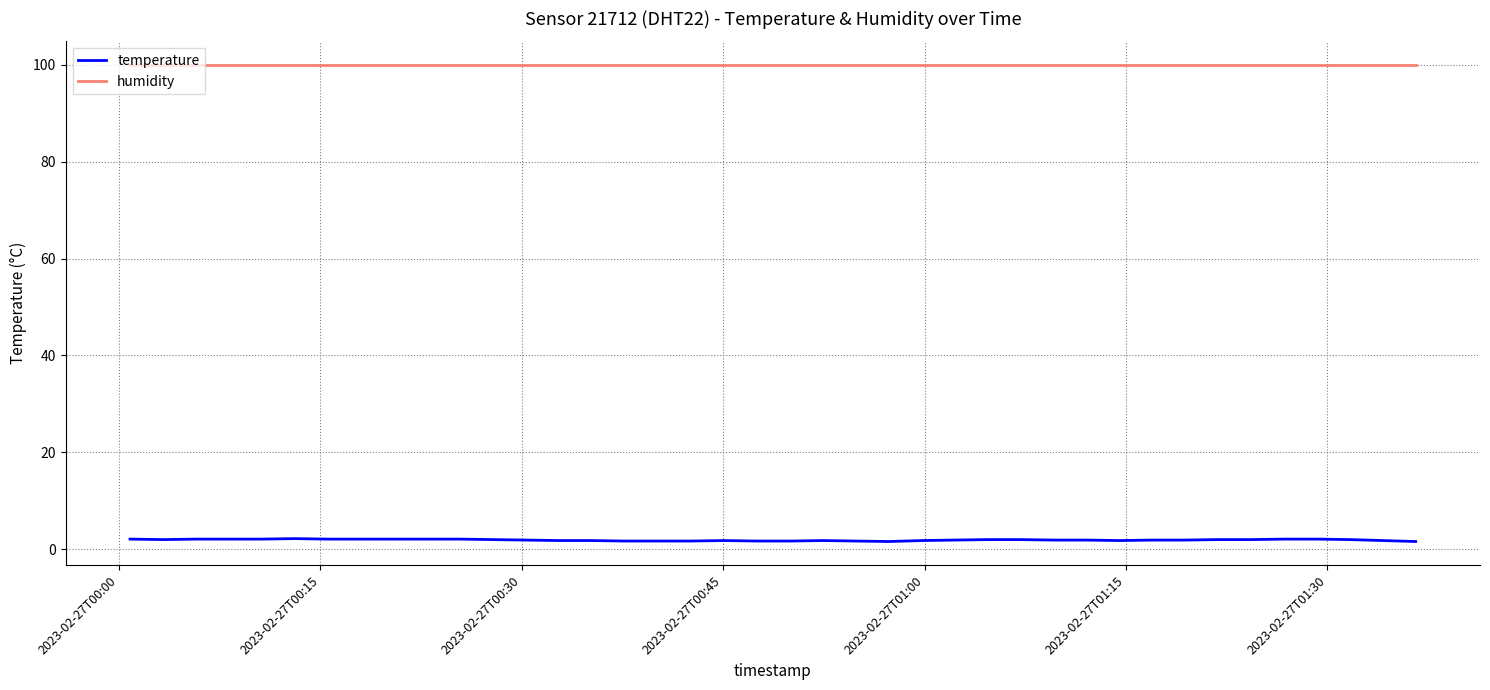

List the series in order of their peak value, lowest first.

temperature, humidity